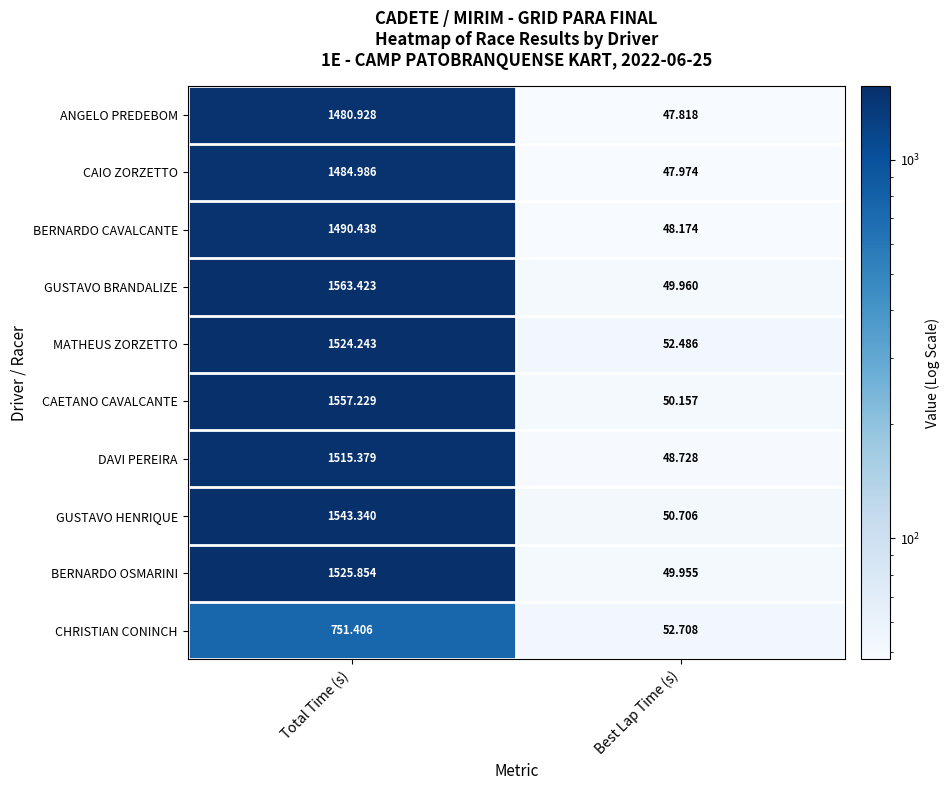

What is the greatest value displayed?

1563.4